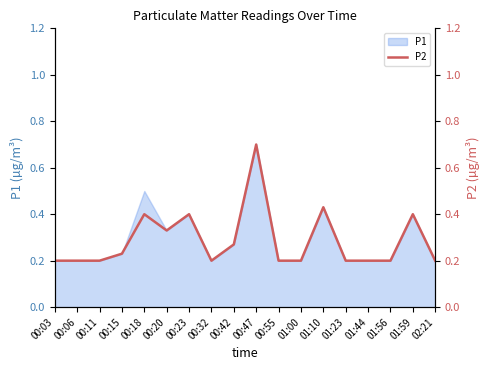

List the labels in order of value, largest first.

00:47, 01:10, 00:18, 00:23, 01:59, 00:20, 00:42, 00:15, 00:03, 00:06, 00:11, 00:32, 00:55, 01:00, 01:23, 01:44, 01:56, 02:21